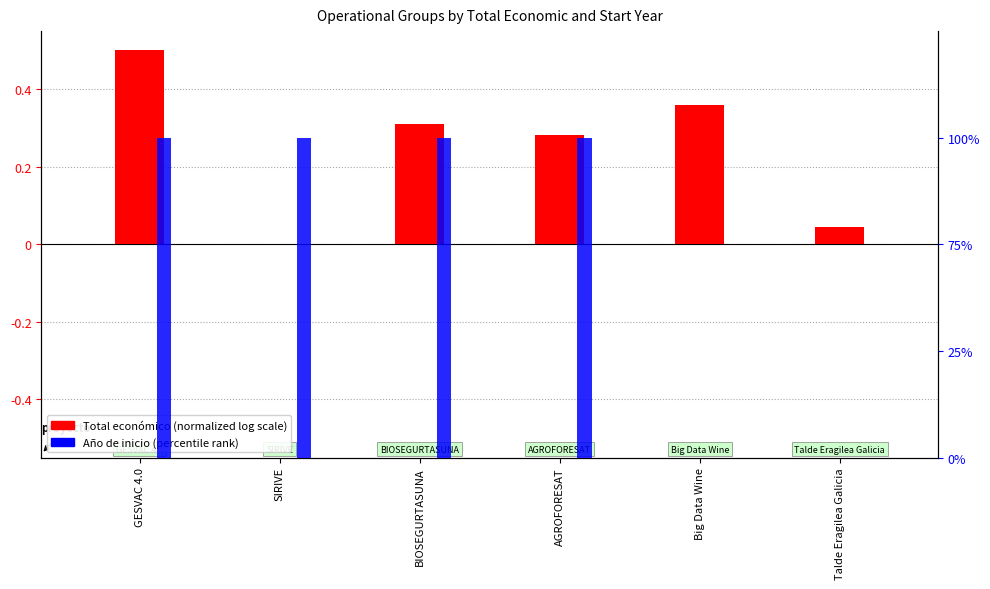

Rank the series by their maximum value, from lowest to highest.

Año de inicio (percentile), Total económico (normalized)